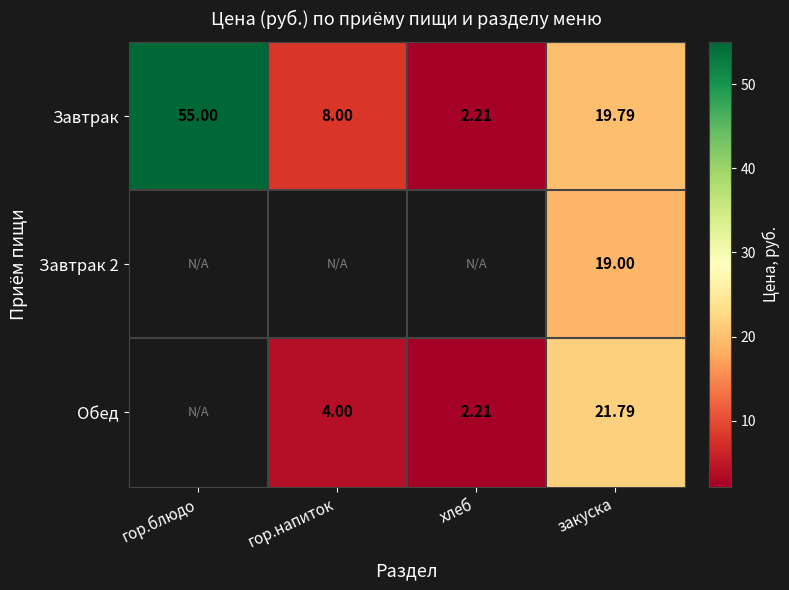

At which label is Завтрак closest to 28?

закуска